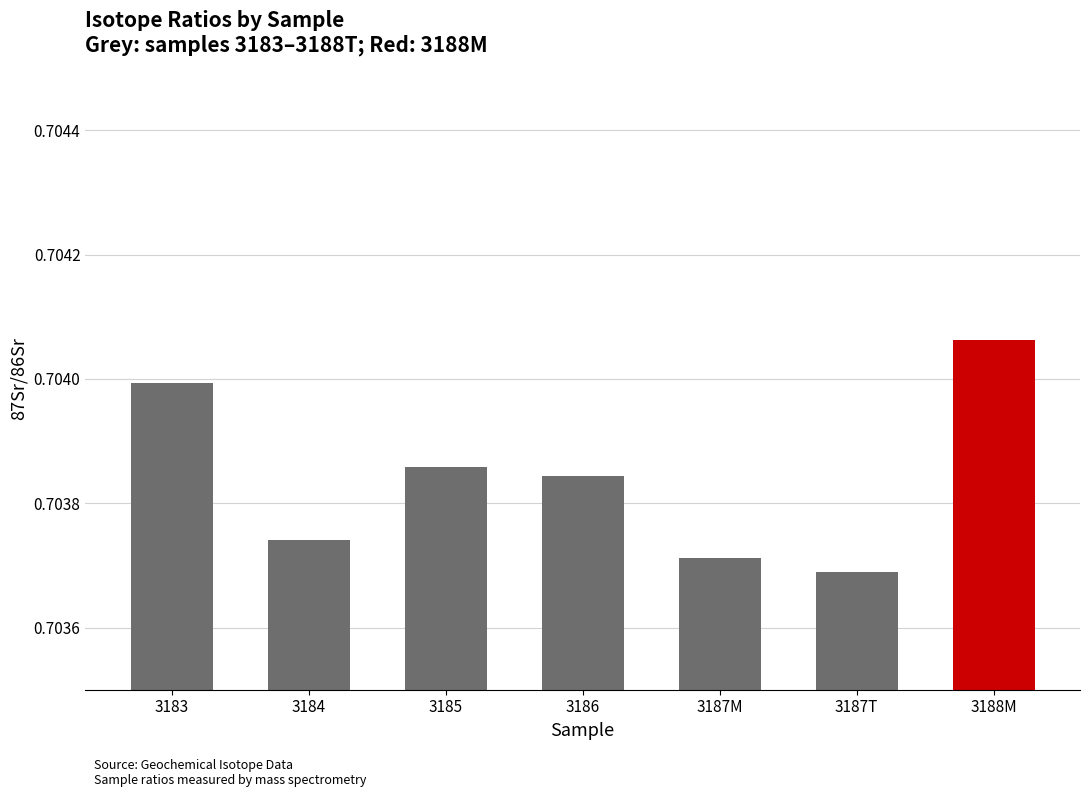

The value at 3184 is 1.2. True or false?

False